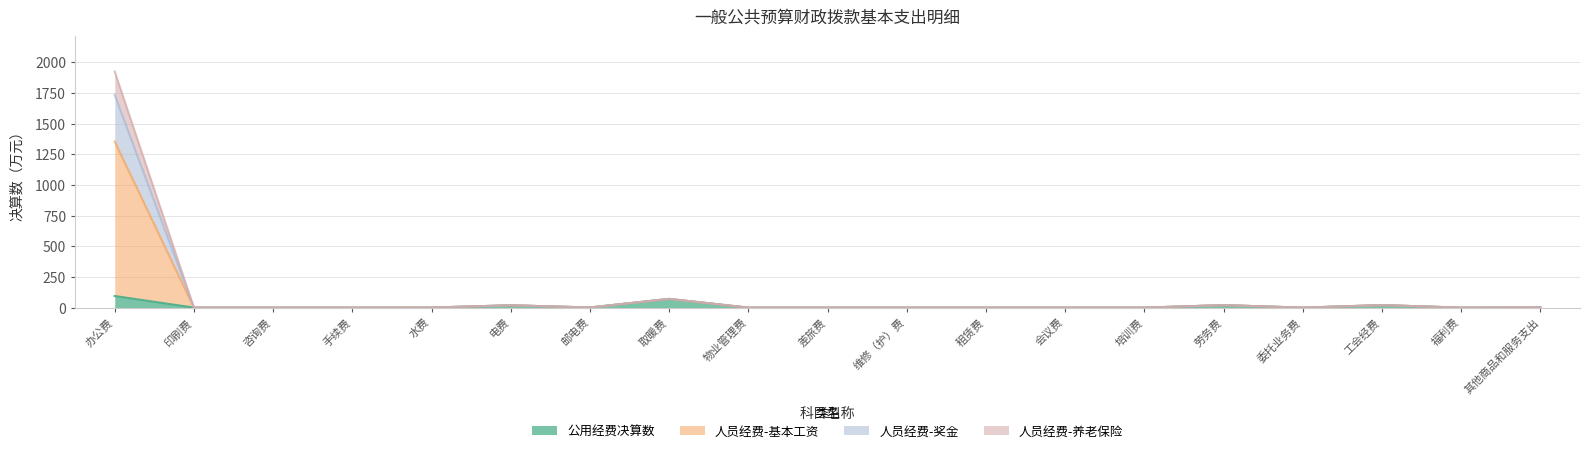

At how many categories does at least one series exceed 15?

5